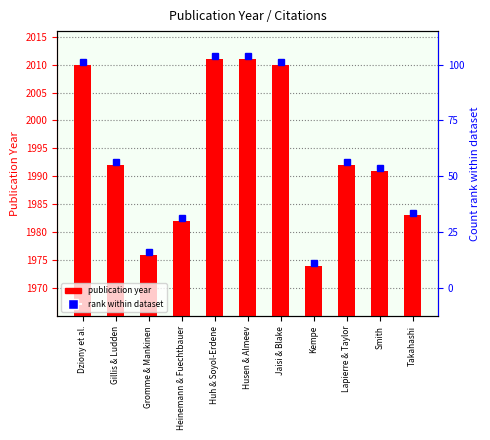

List the labels in order of value, smallest first.

Kempe, Gromme & Mankinen, Heinemann & Fuechtbauer, Takahashi, Smith, Gillis & Ludden, Lapierre & Taylor, Dziony et al., Jaisi & Blake, Huh & Soyol-Erdene, Husen & Almeev